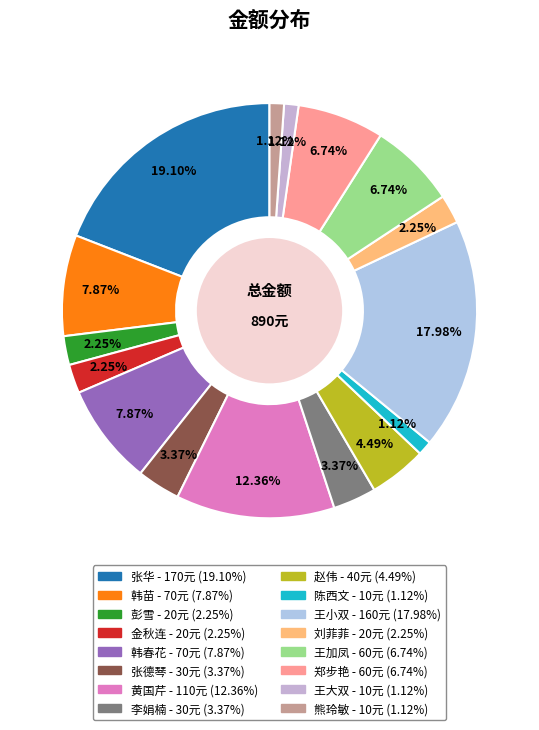

What is the change in value from 张华 to 金秋连?

-150